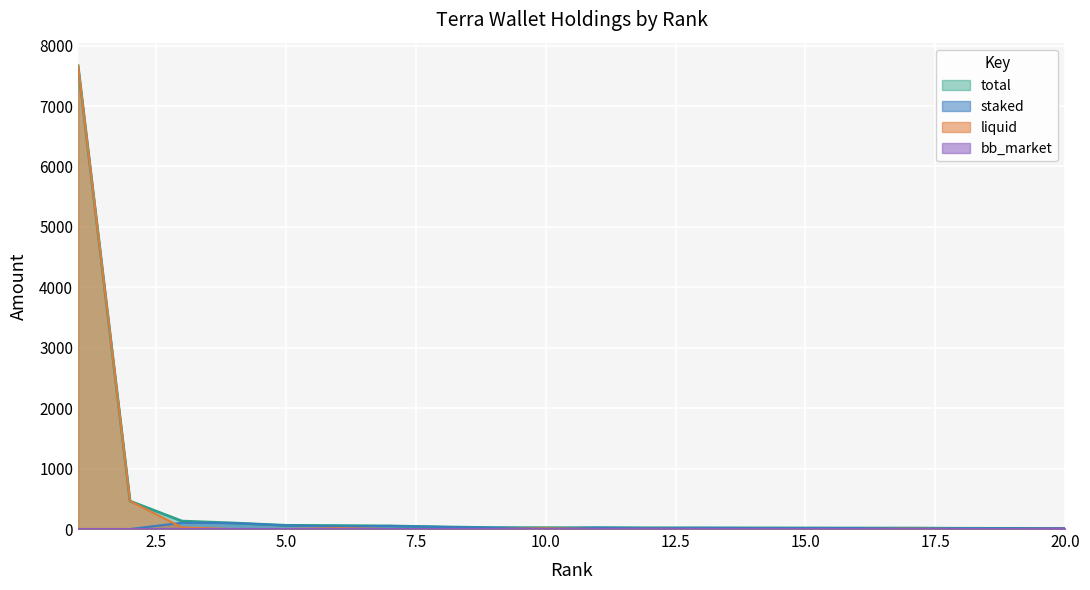

At which category does liquid reach its first local peak?

6